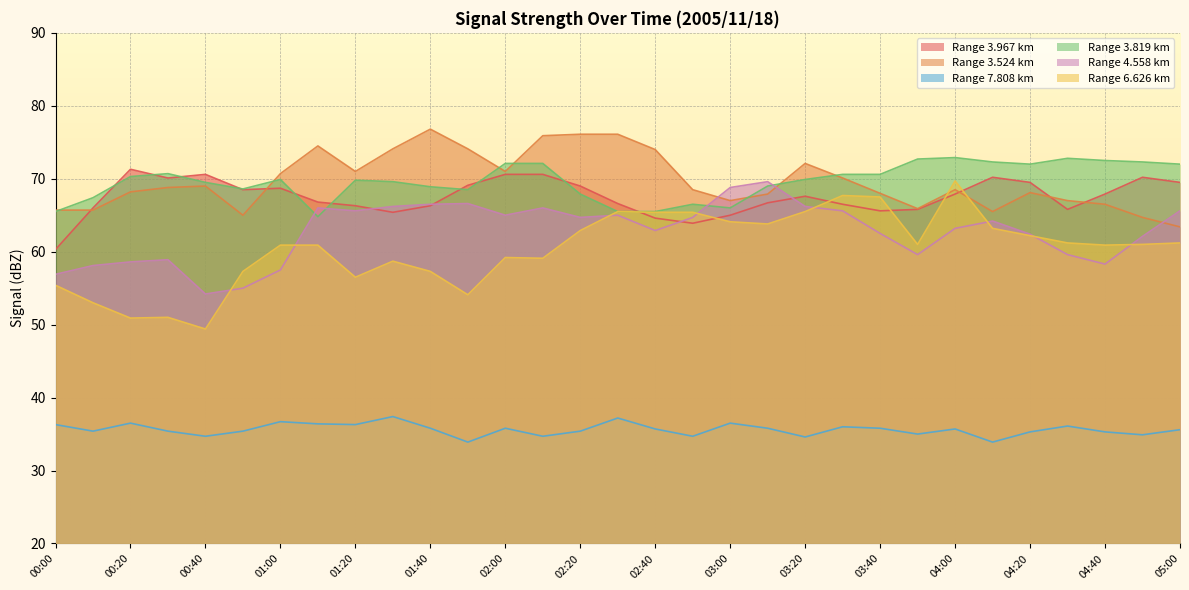

What is the total value across all series at 03:50?

360.0